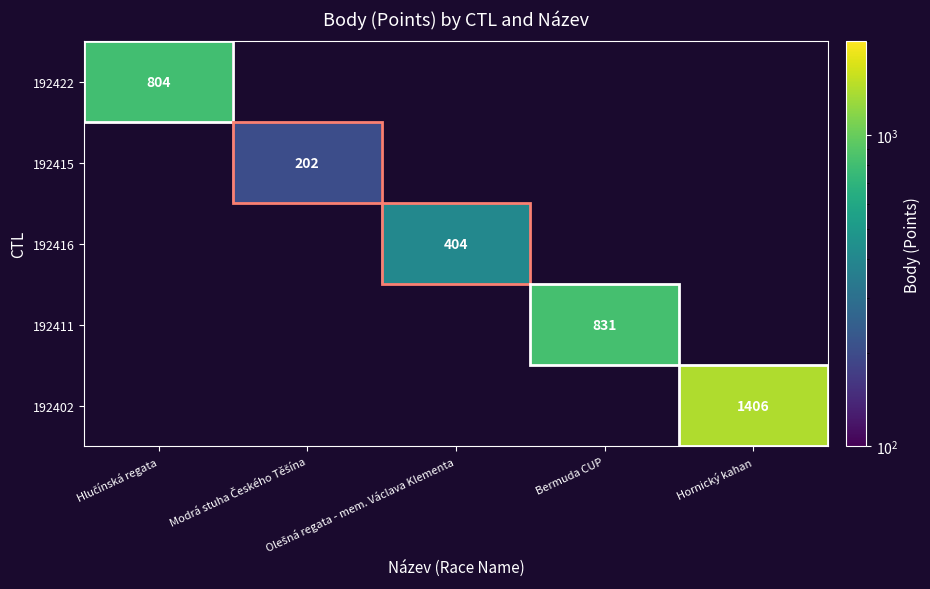

Count the number of categories in the chart.

5